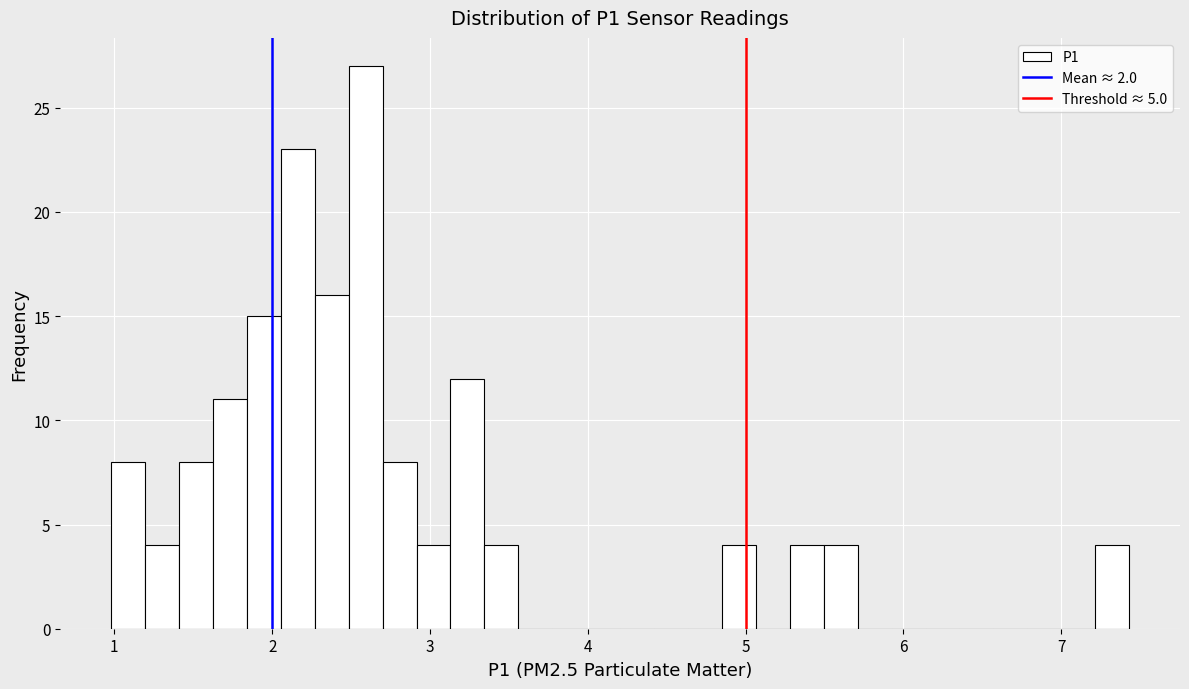

Around what value on the x-axis is the tallest bar? Give the approximate position of its centre, as read against the axis.

2.6